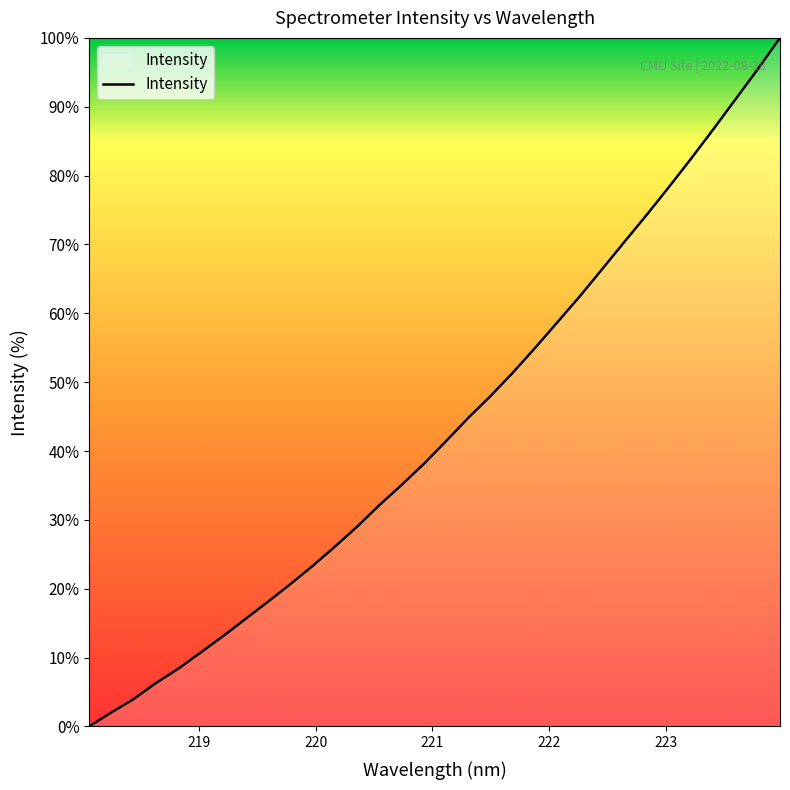

Reading left to right, extract all data points from this chart.

0.0	2.0	4.0	6.3	8.4	10.7	13.1	15.6	18.1	20.6	23.3	26.1	29.0	32.1	35.0	38.1	41.4	44.8	48.0	51.4	55.0	58.7	62.4	66.4	70.3	74.2	78.3	82.4	86.7	91.1	95.4	100.0